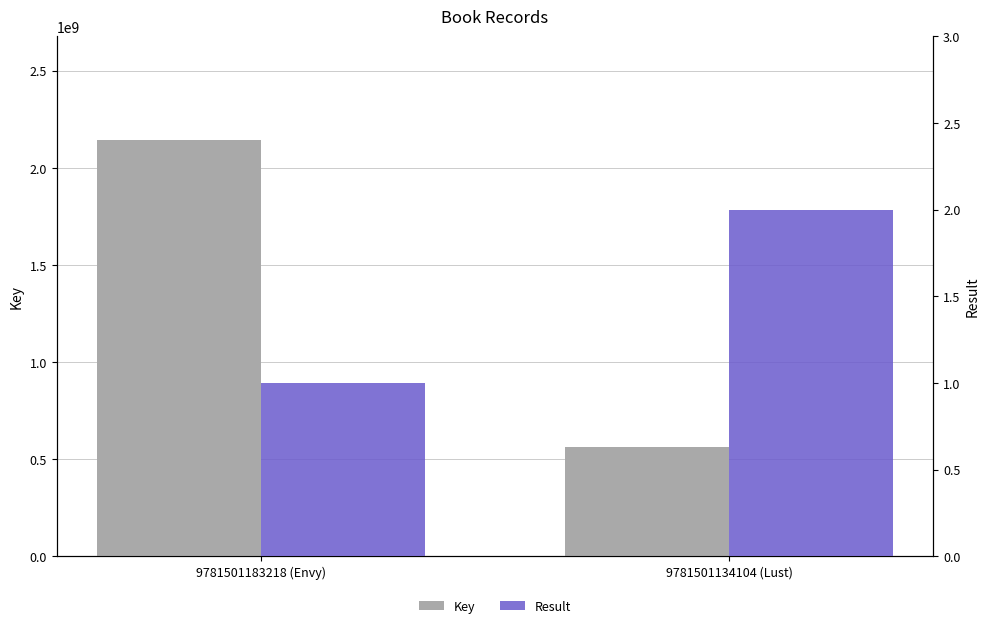

What is the smallest value displayed?

1